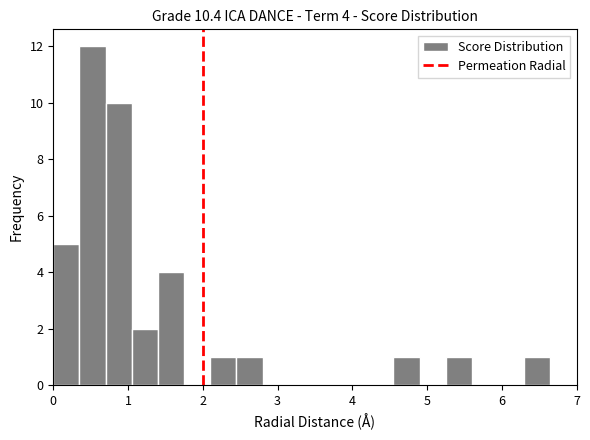

Around what value on the x-axis is the tallest bar? Give the approximate position of its centre, as read against the axis.

0.5